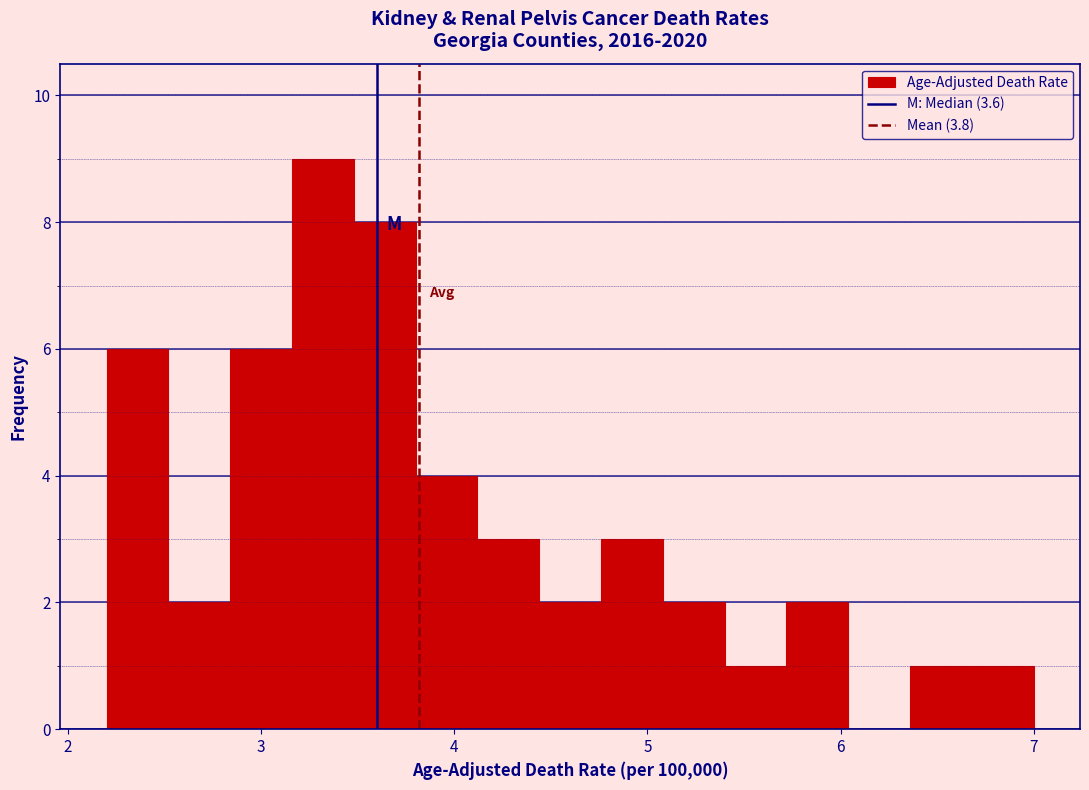

Read against the x-axis, roughly where is the centre of the tallest bar?

3.3